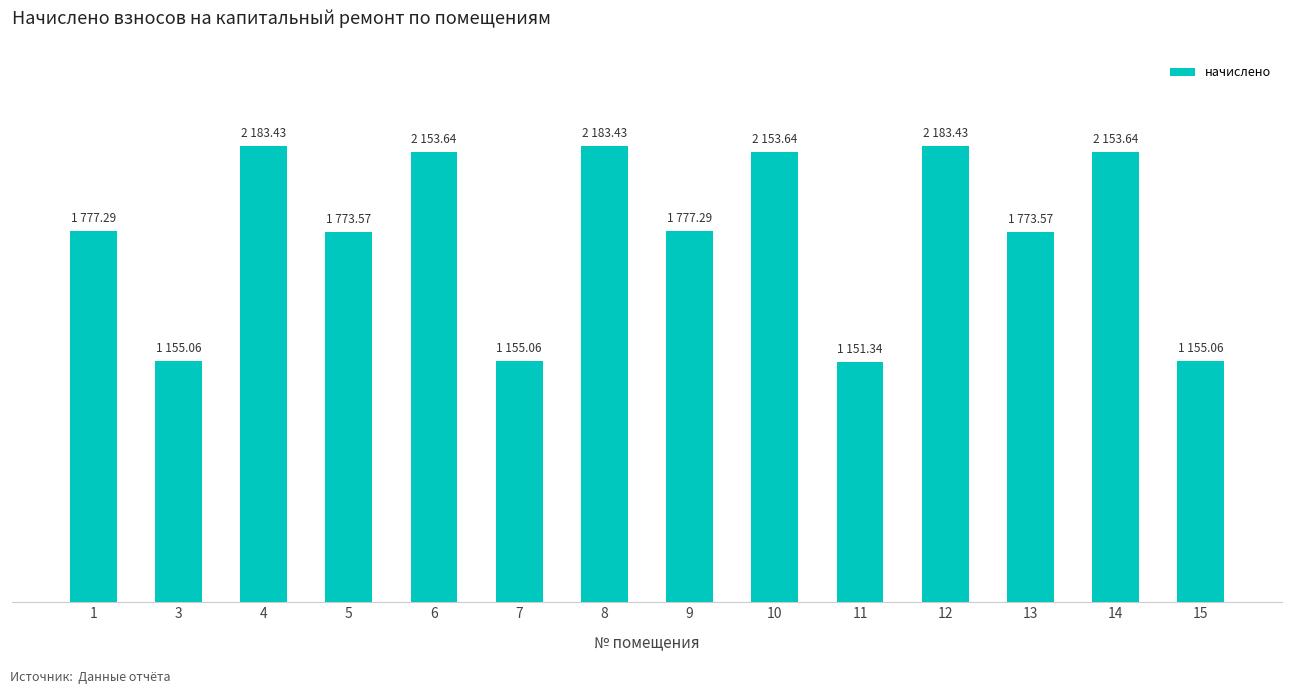

What is the minimum value shown in the chart?

1151.3